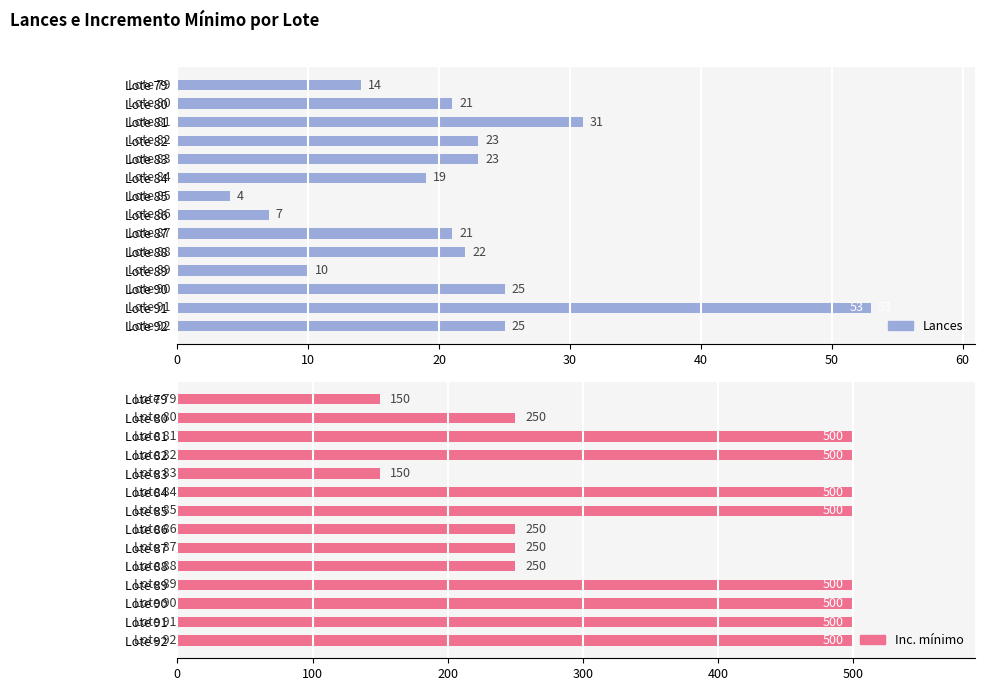

List the series in order of their overall mean, lowest first.

Lances, Inc. mínimo